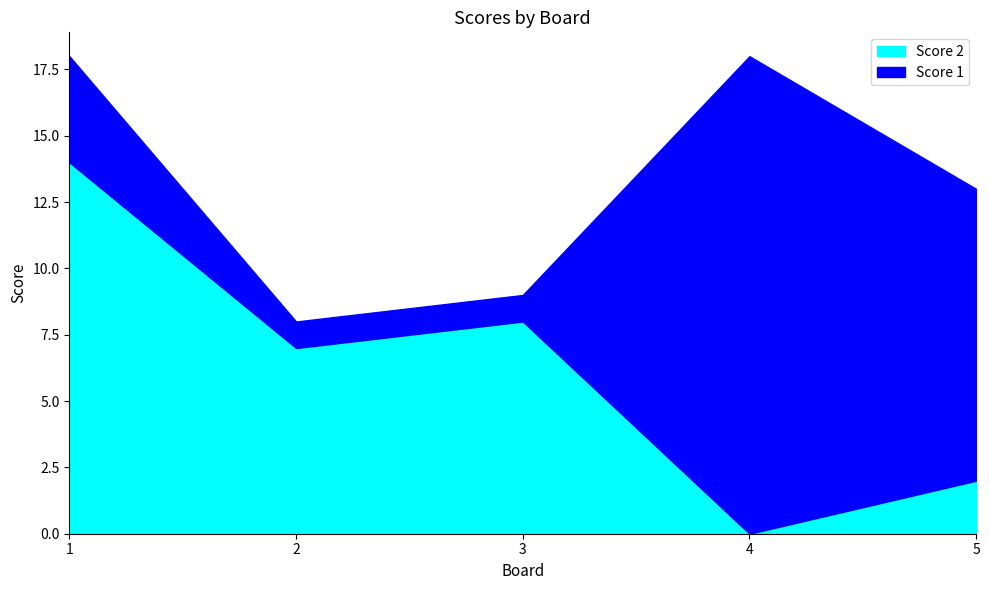

What is the spread (max minus min) of values at 5?

9